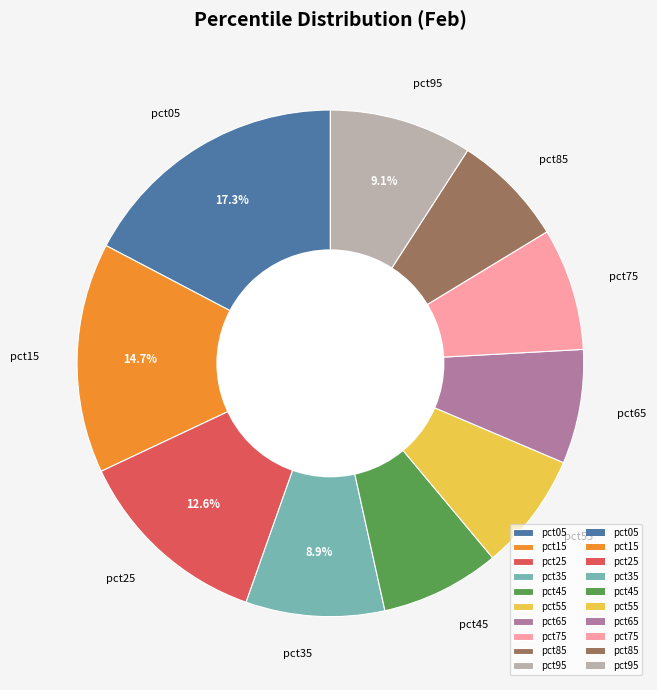

How many slices are in this pie chart?

10